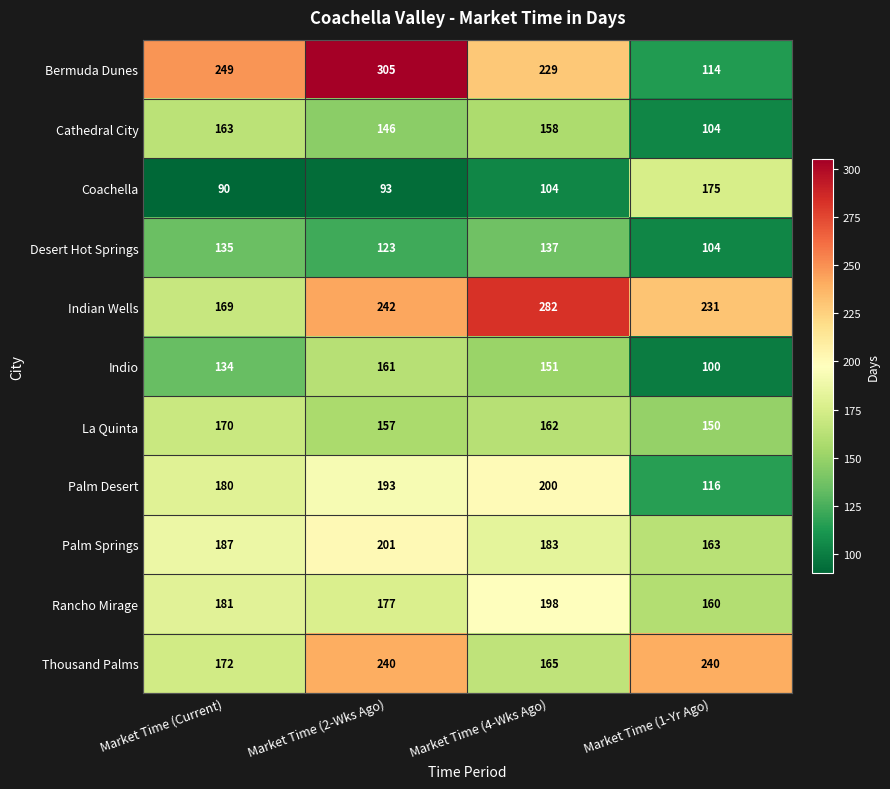

Rank the categories by Cathedral City value from highest to lowest.

Market Time (Current), Market Time (4-Wks Ago), Market Time (2-Wks Ago), Market Time (1-Yr Ago)